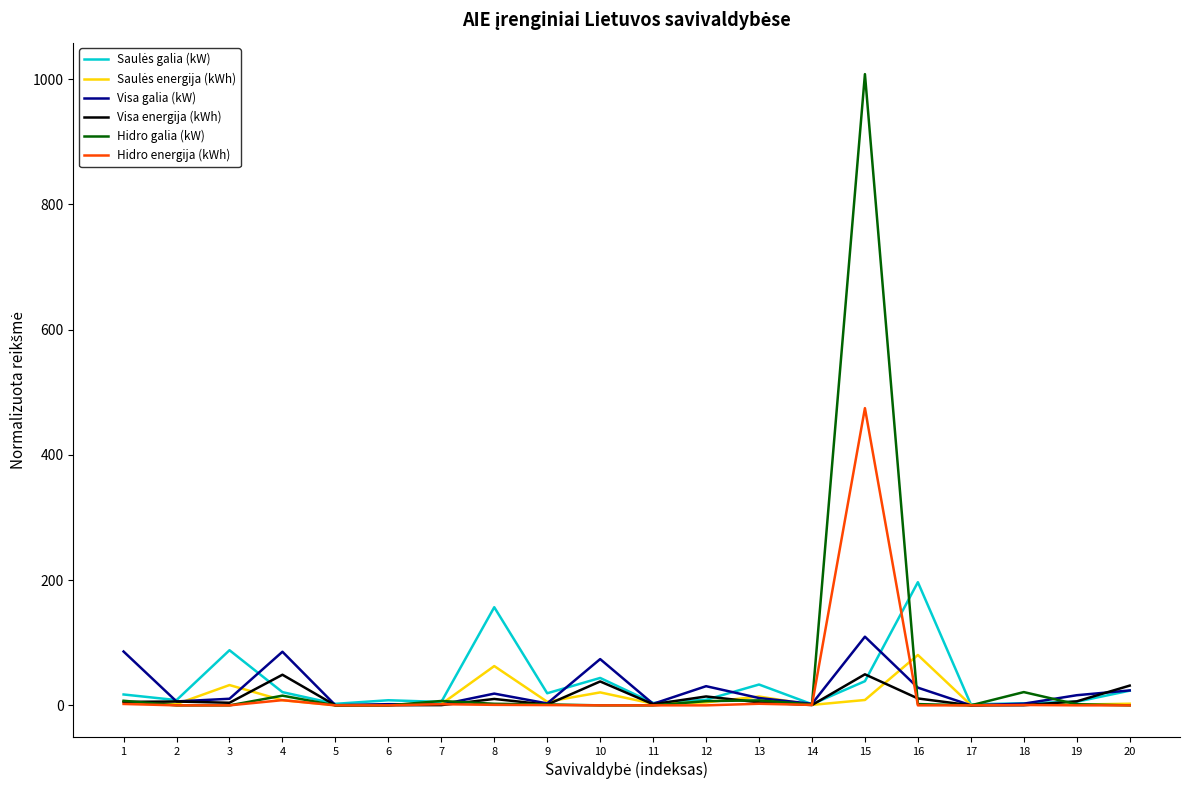

What is the greatest value displayed?

1008.0